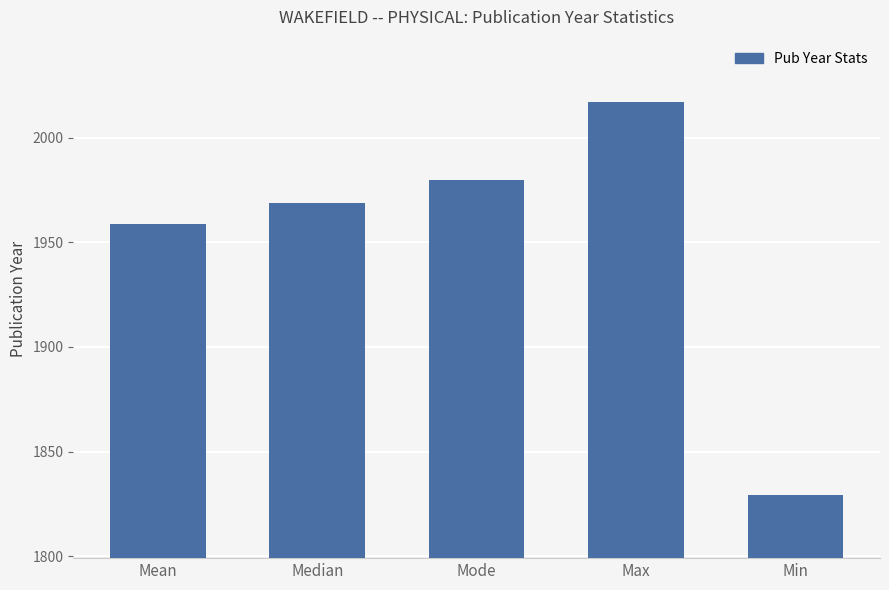

Between Mean and Median, which is larger?

Median